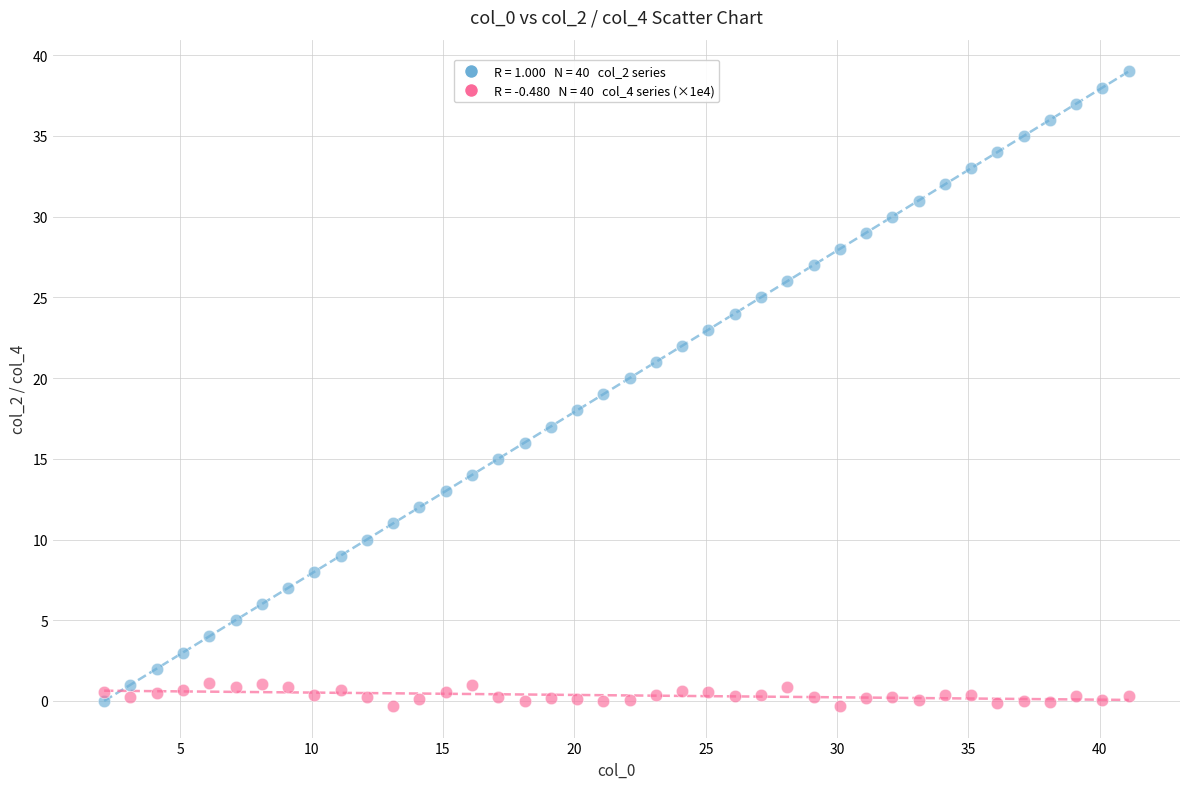

Across all data points, what is the range of X values (max minus min)?

39.0